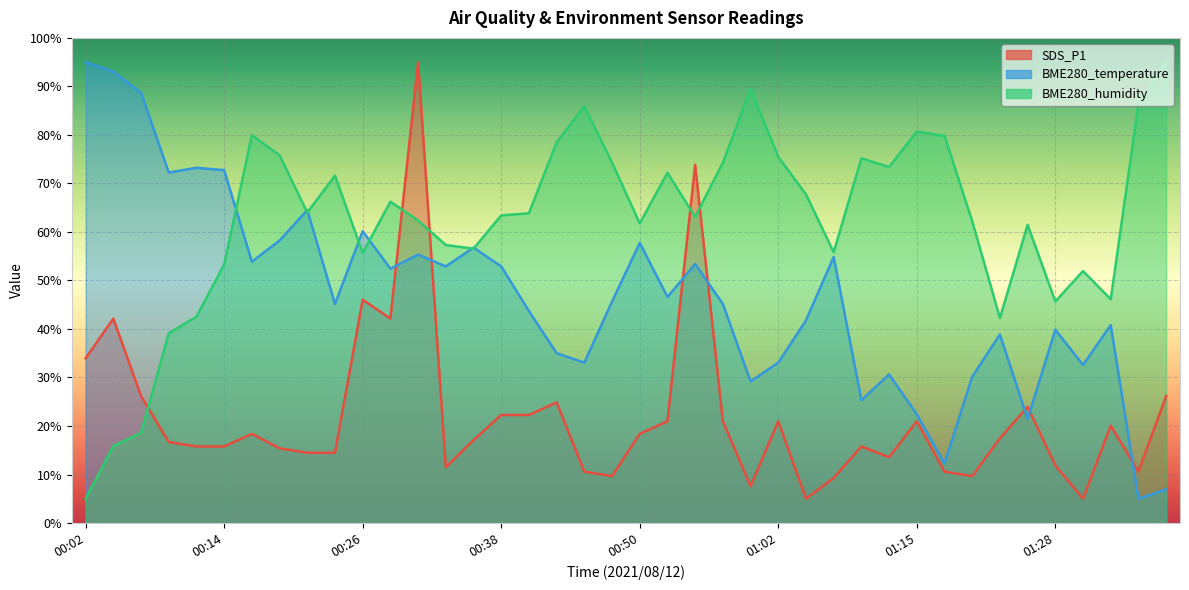

The value of BME280_temperature at 00:26 is 79.9. True or false?

False